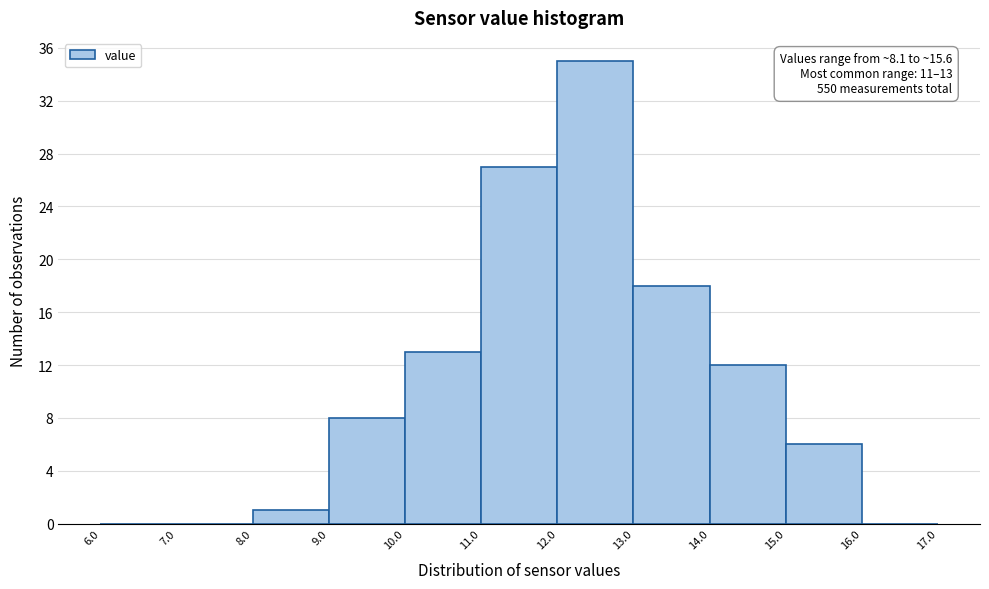

Which range on the x-axis has the tallest bar?

12.0 to 13.0